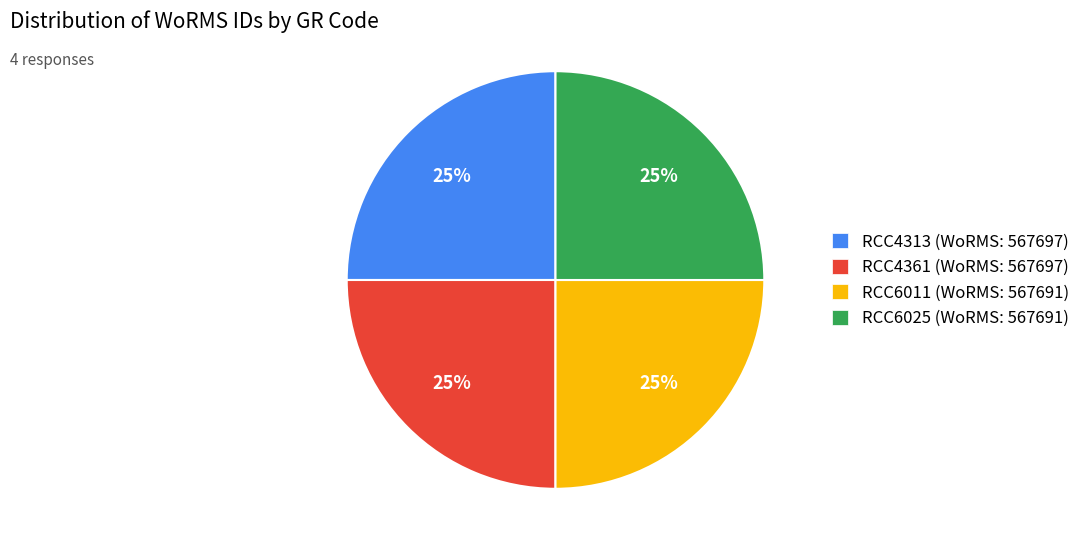

Is RCC6011 the majority of the pie?

No